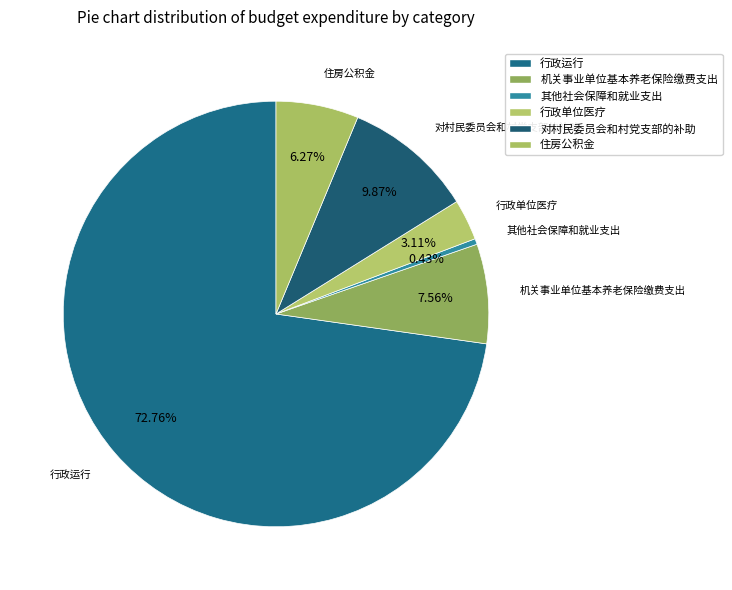

Which category has the smallest portion of the pie?

其他社会保障和就业支出